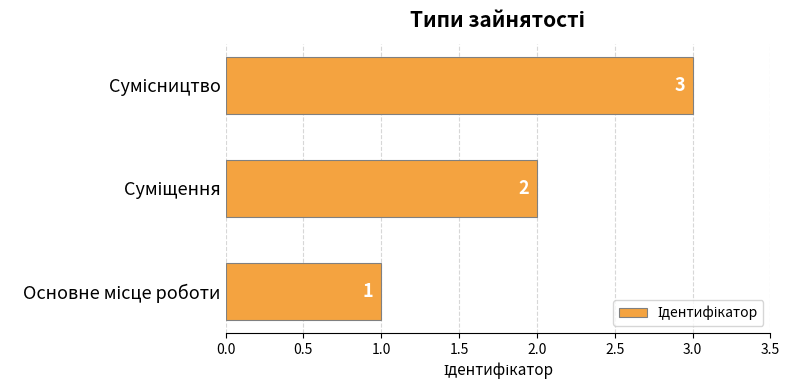

How many data points are less than 2?

1